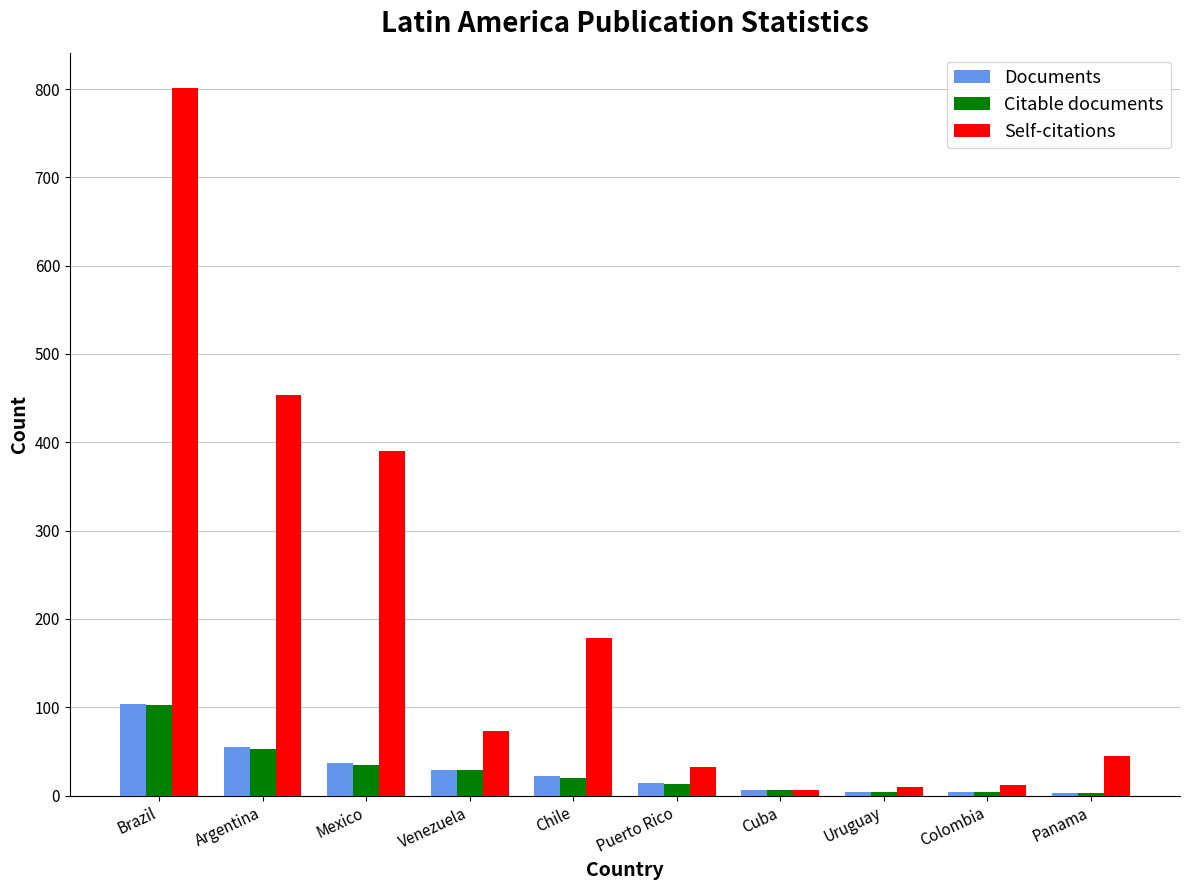

How many bars are there in total?

30